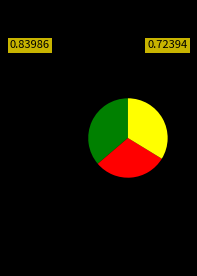

Is there any slice that represents more than half of the pie?

No